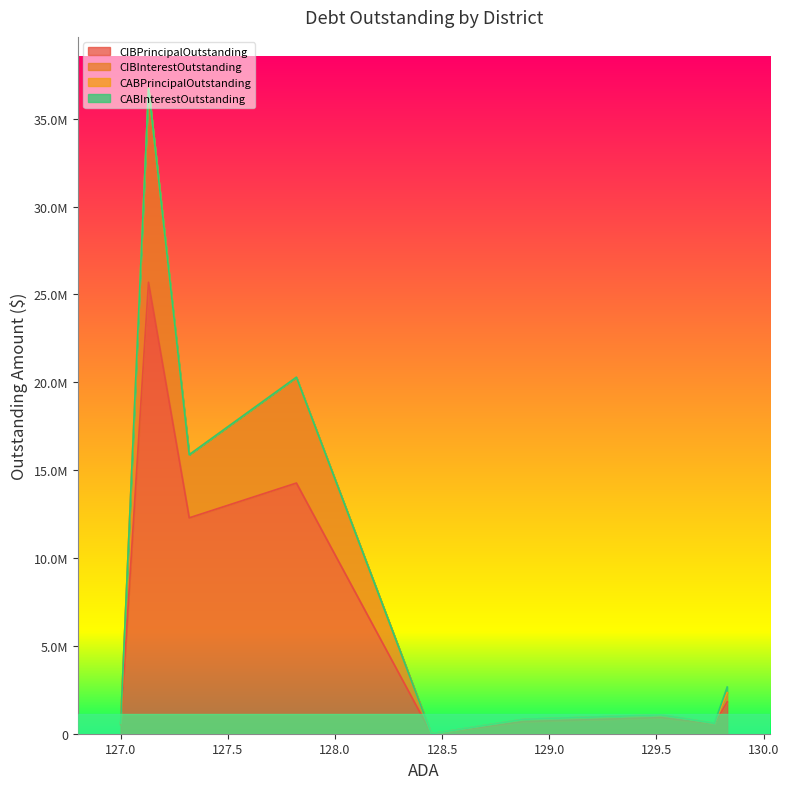

Which series has the widest spread of values?

CIBPrincipalOutstanding